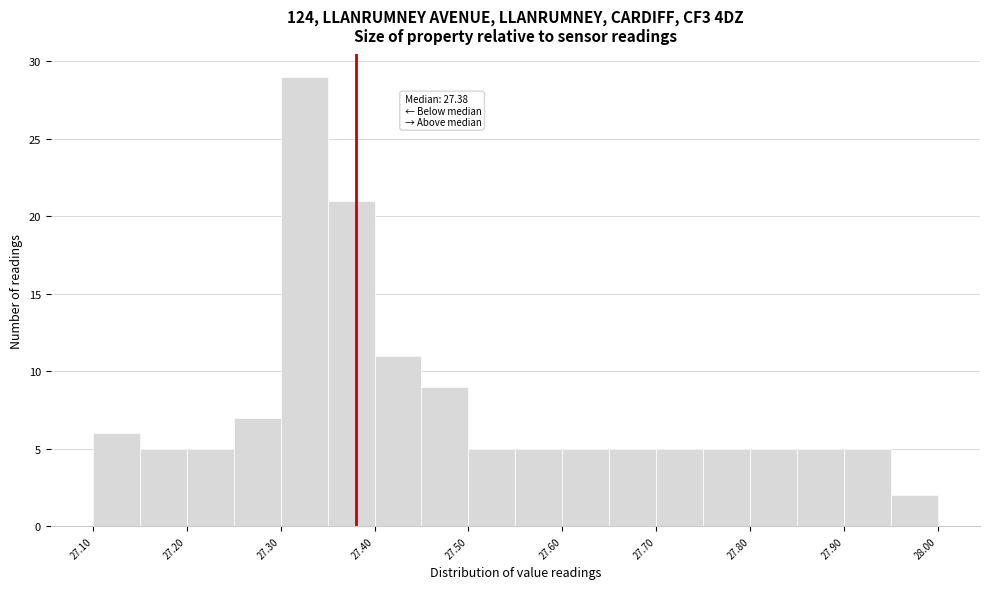

Which range on the x-axis has the tallest bar?

27.30 to 27.35